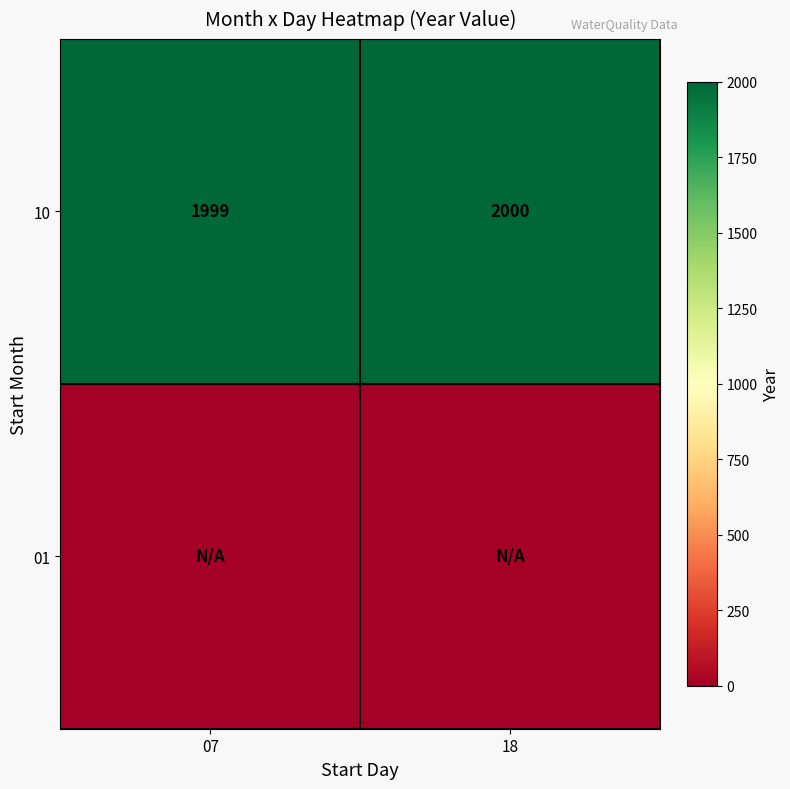

Rank the categories by 10 value from lowest to highest.

07, 18